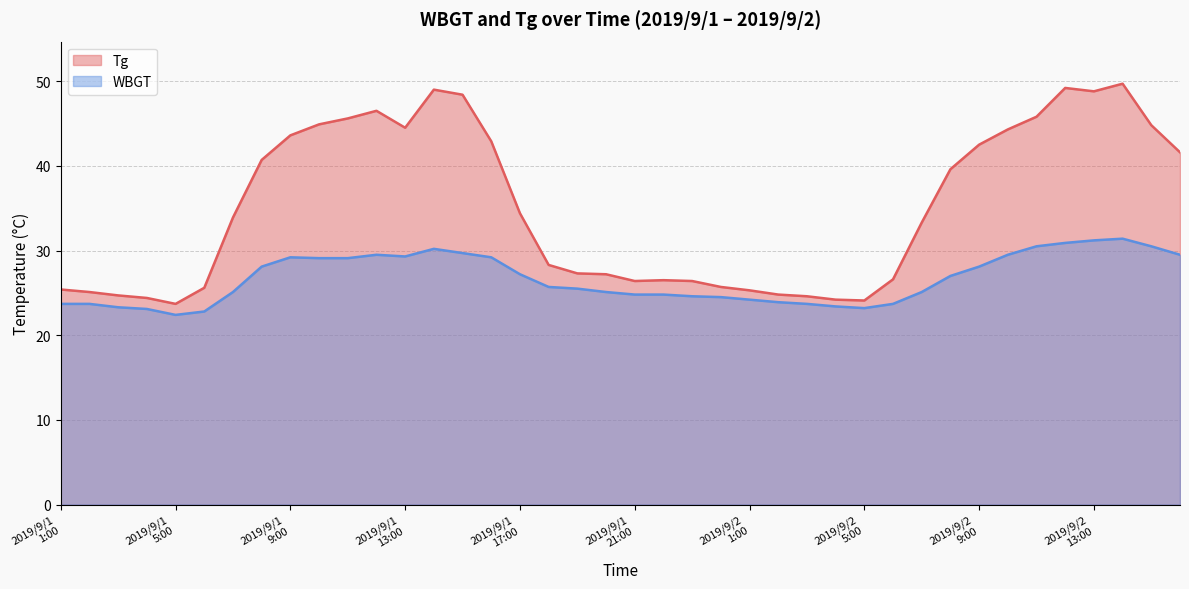

In WBGT, how many points are higher than both neighbors (excluding endpoints)?

4